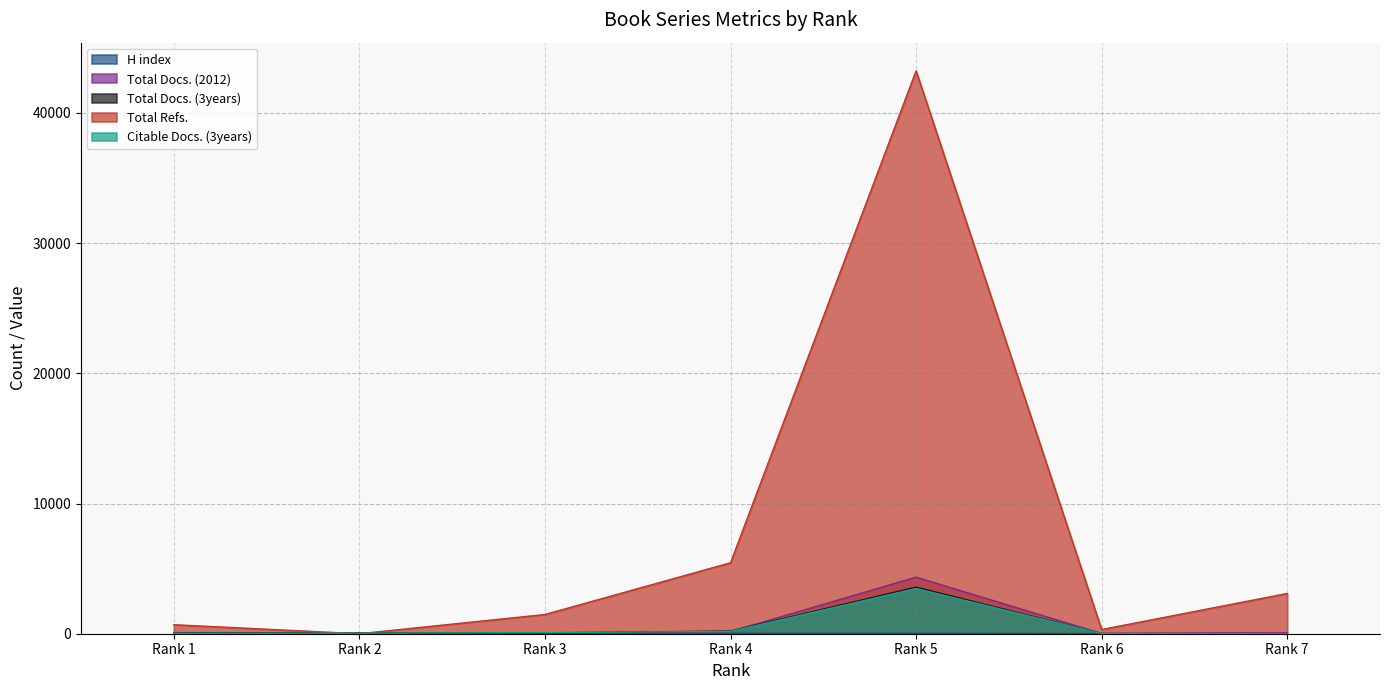

Between Rank 3 and Rank 6, which series saw the biggest shift?

Total Refs.